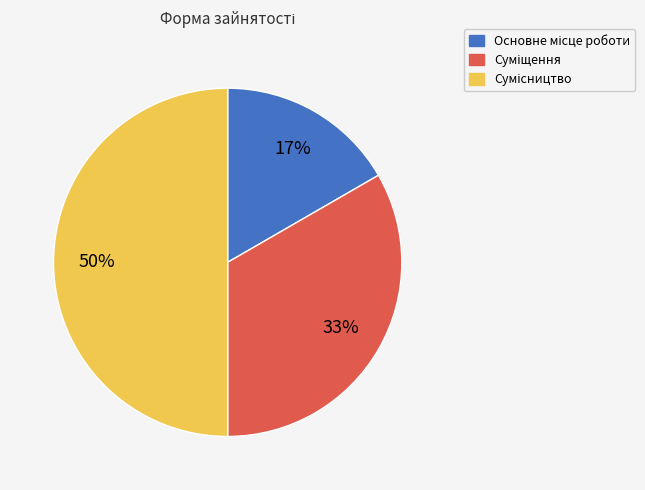

To the nearest percent, what is the difference between the largest and smallest slice percentages?

33%